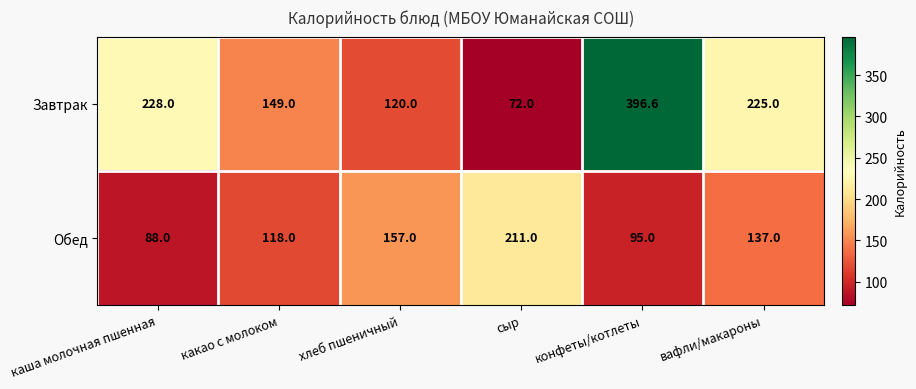

Reading right to left, extract all data points from this chart.

Завтрак: 225.0	396.6	72.0	120.0	149.0	228.0
Обед: 137.0	95.0	211.0	157.0	118.0	88.0